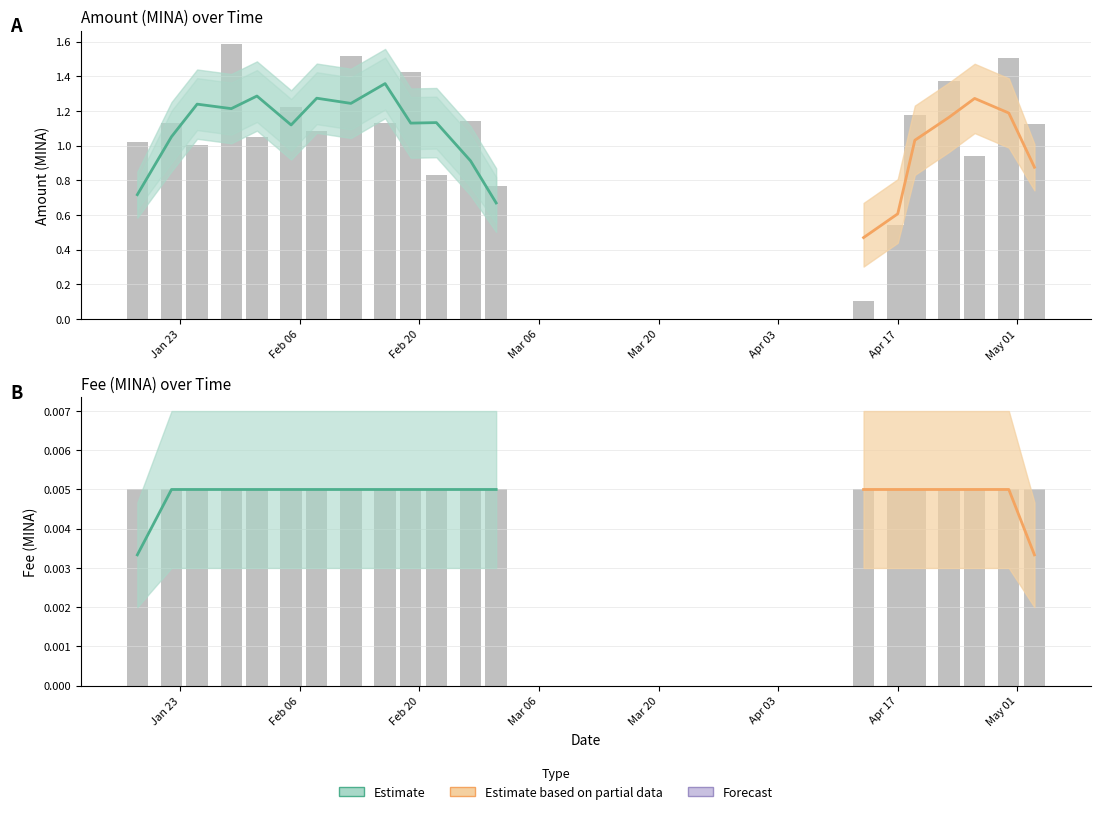

What is the label of the 6th bar from the right?

Apr 17